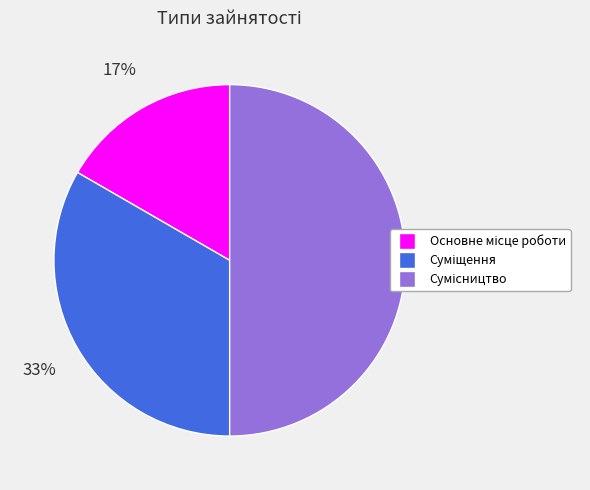

To the nearest percent, what is the difference between the largest and smallest slice percentages?

33%